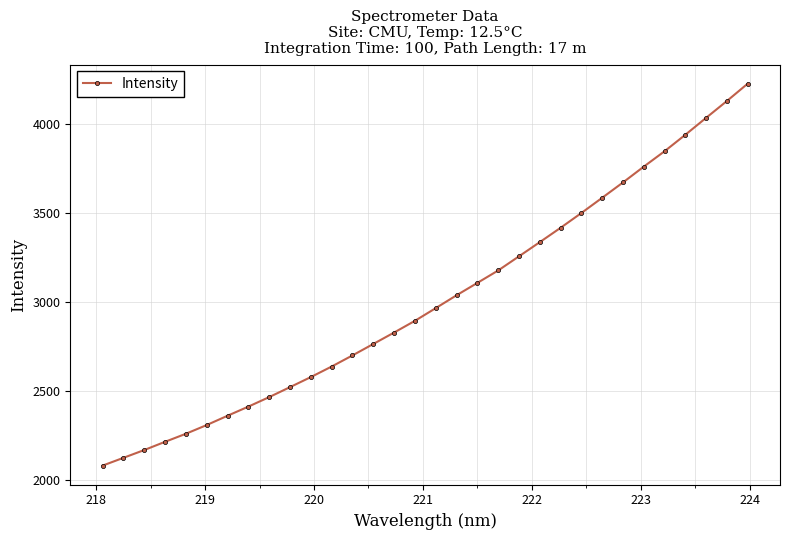

What is the difference between the second highest and minimum values?

2050.6